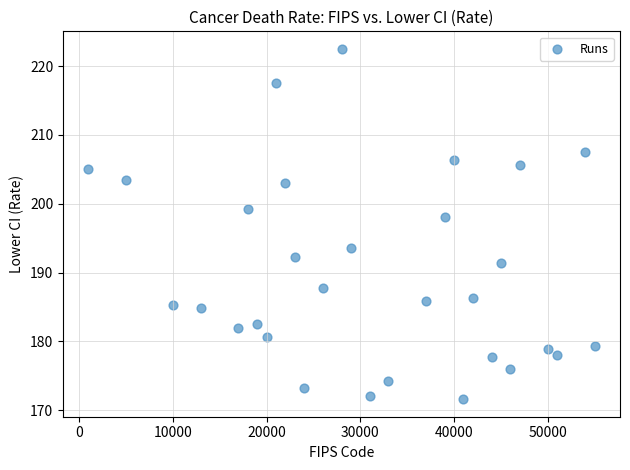

What Y value in the scatter plot is closest to 197?

198.0